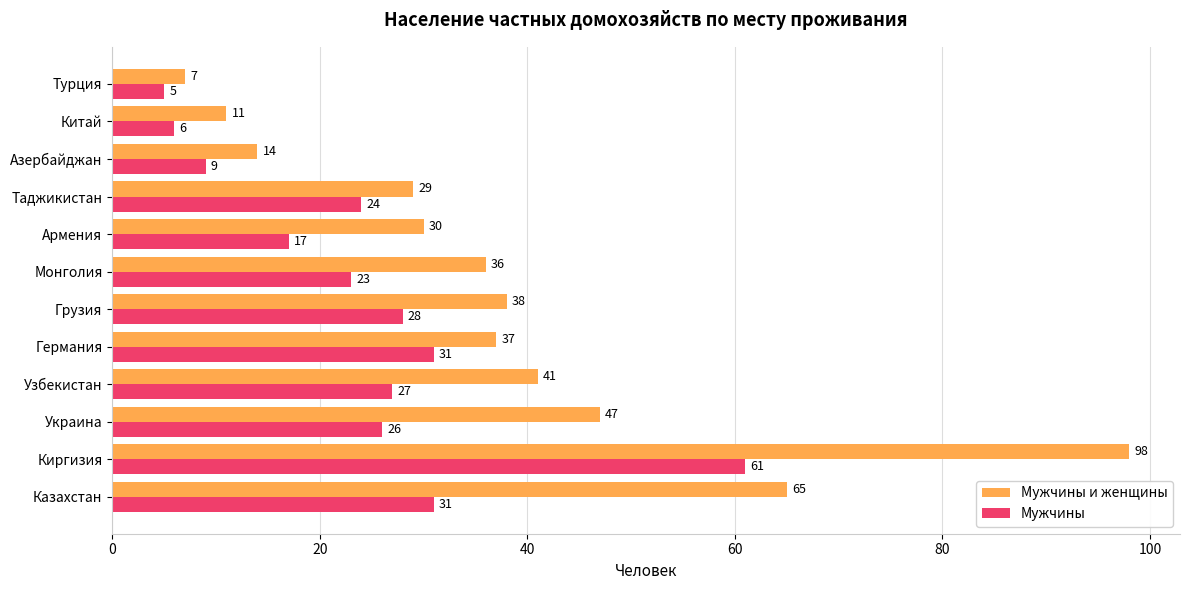

Count the number of categories in the chart.

12